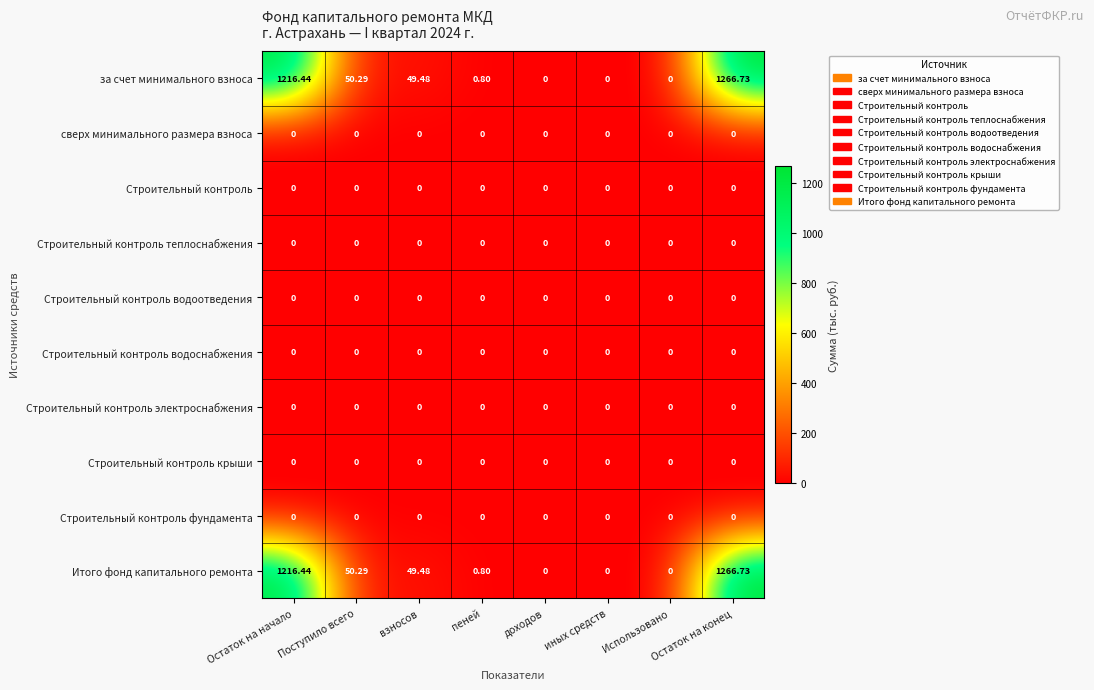

At which category is the sum across all series the highest?

Остаток на конец